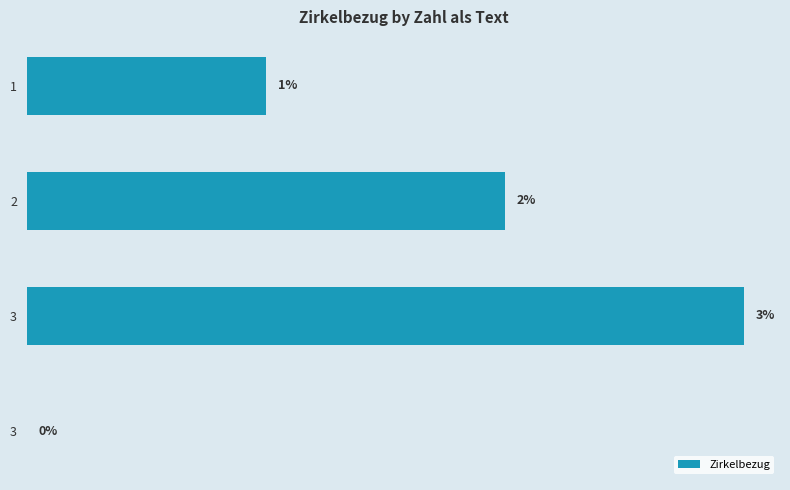

What is the sum of all values?

6